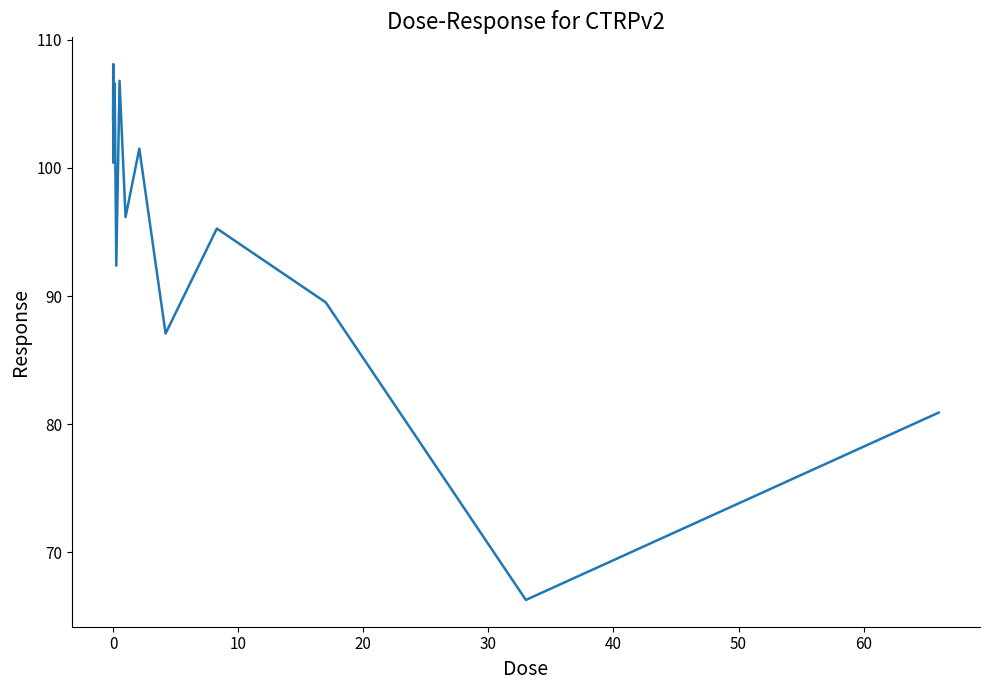

Reading right to left, extract all data points from this chart.

80.9	66.3	89.5	95.3	87.1	101.5	96.2	106.8	92.4	106.6	101.0	100.4	108.1	105.0	104.8	103.7